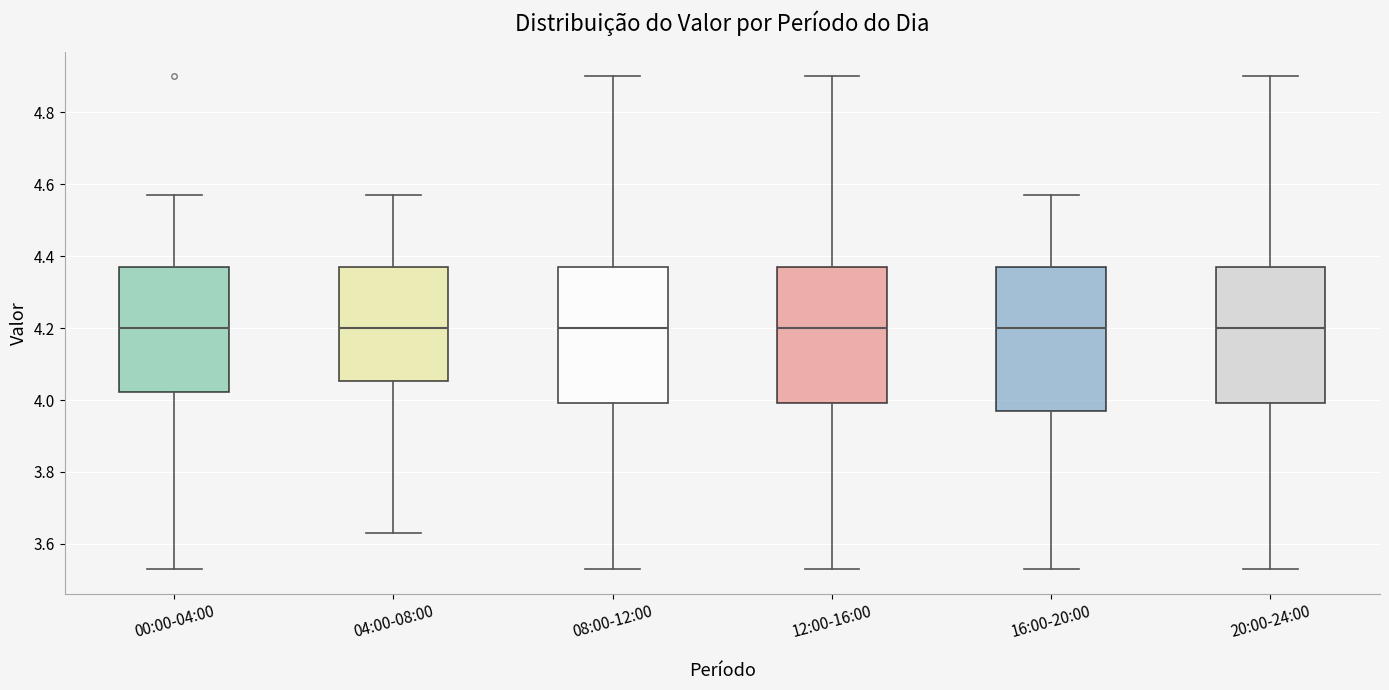

Reading left to right, transcribe this box plot: for each box, give where its median line is, the range the box spans, and where its two whiskers end, as read against the y-axis. The values are not printed on the chart, so give them approximately, as read against the axis.

00:00-04:00: median 4.20, box 4.02 to 4.38, whiskers 3.54 to 4.58
04:00-08:00: median 4.20, box 4.06 to 4.38, whiskers 3.64 to 4.58
08:00-12:00: median 4.20, box 4.00 to 4.38, whiskers 3.54 to 4.90
12:00-16:00: median 4.20, box 4.00 to 4.38, whiskers 3.54 to 4.90
16:00-20:00: median 4.20, box 3.98 to 4.38, whiskers 3.54 to 4.58
20:00-24:00: median 4.20, box 4.00 to 4.38, whiskers 3.54 to 4.90